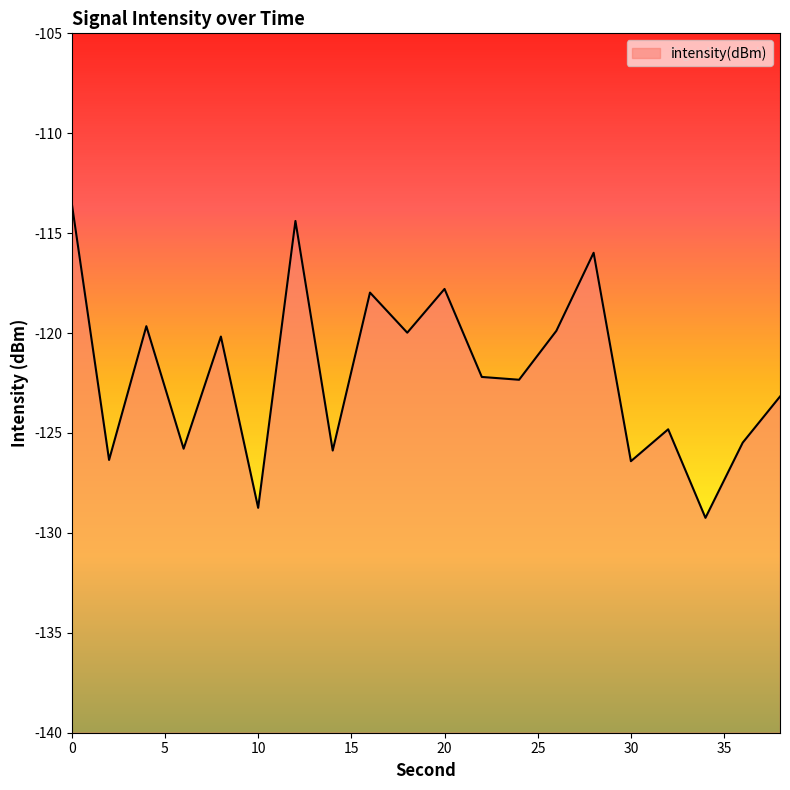

What is the change in value from 18 to 32?

-4.8